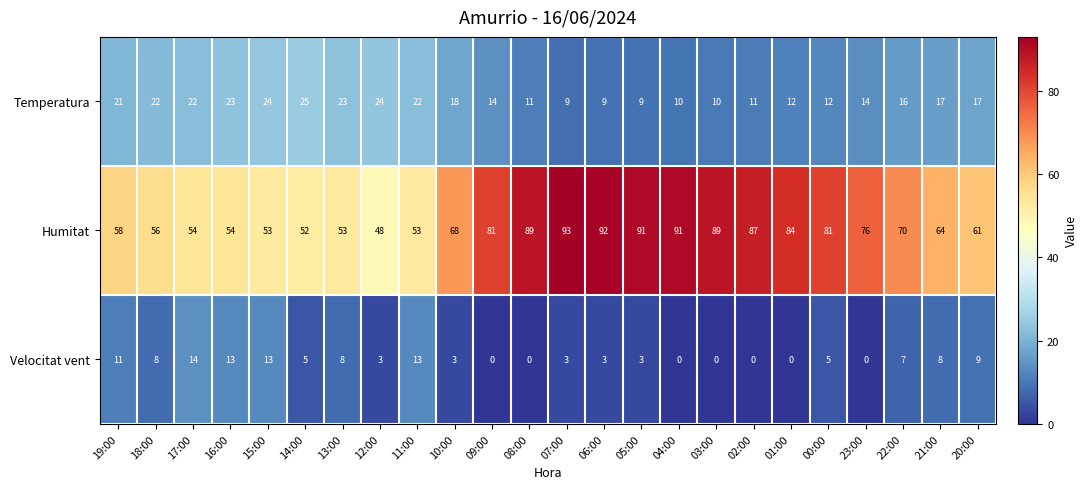

What is the total value across all series at 21:00?

89